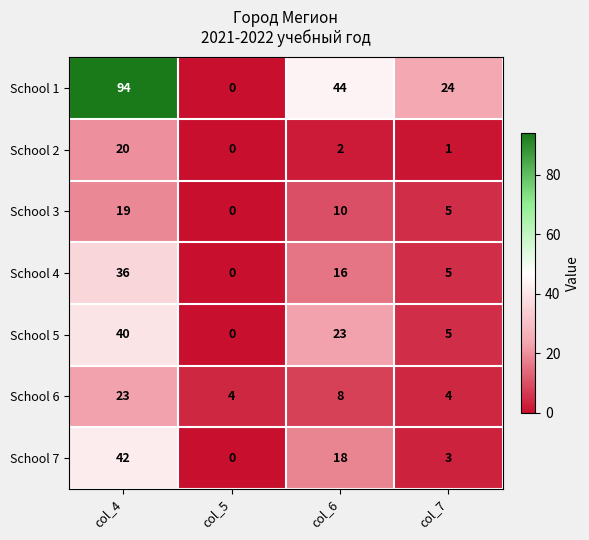

Which category has the lowest value across all series?

col_5